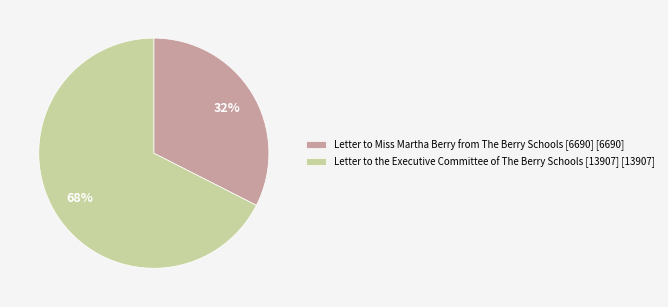

How many slices are in this pie chart?

2